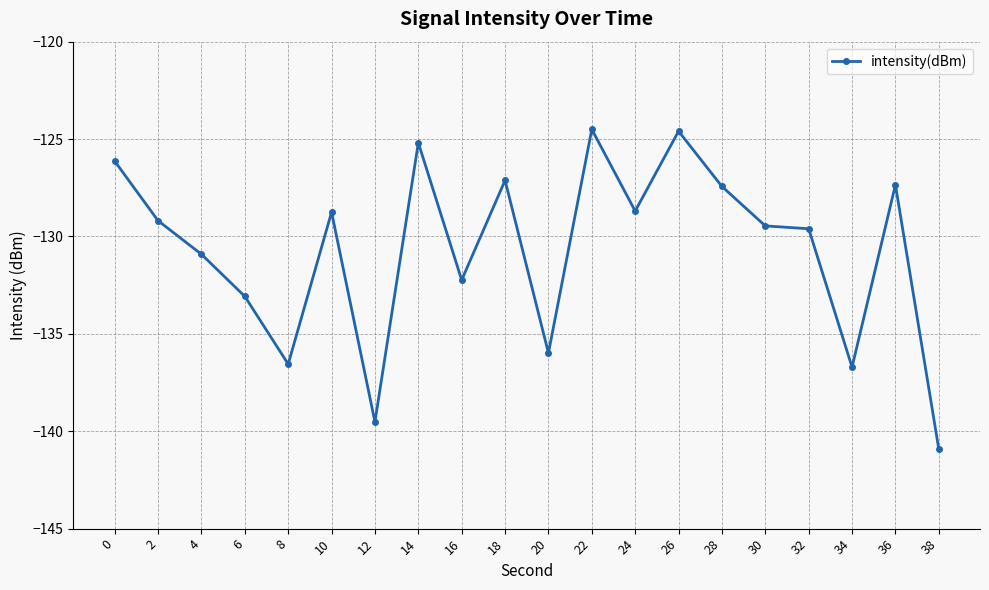

Where is the first local maximum?

10